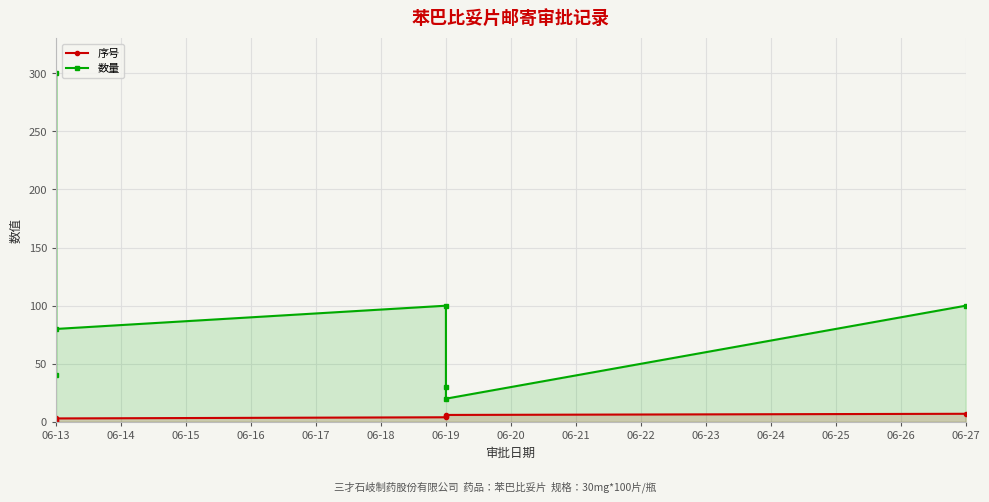

True or false: 数量 and 序号 cross at least once.

False